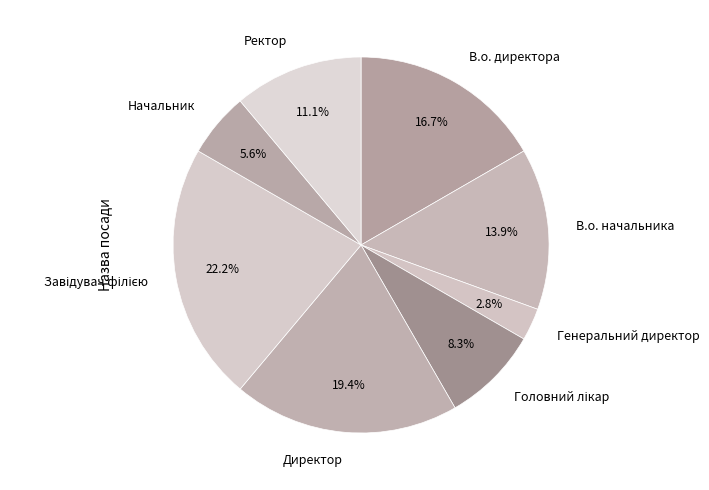

Does В.о. начальника represent more than half of the total?

No